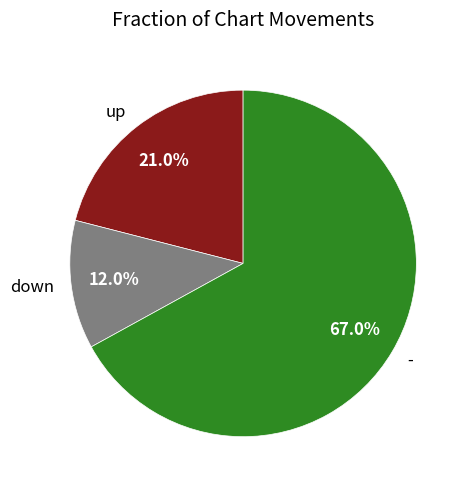

How much of the chart is everything except up?

79.0%